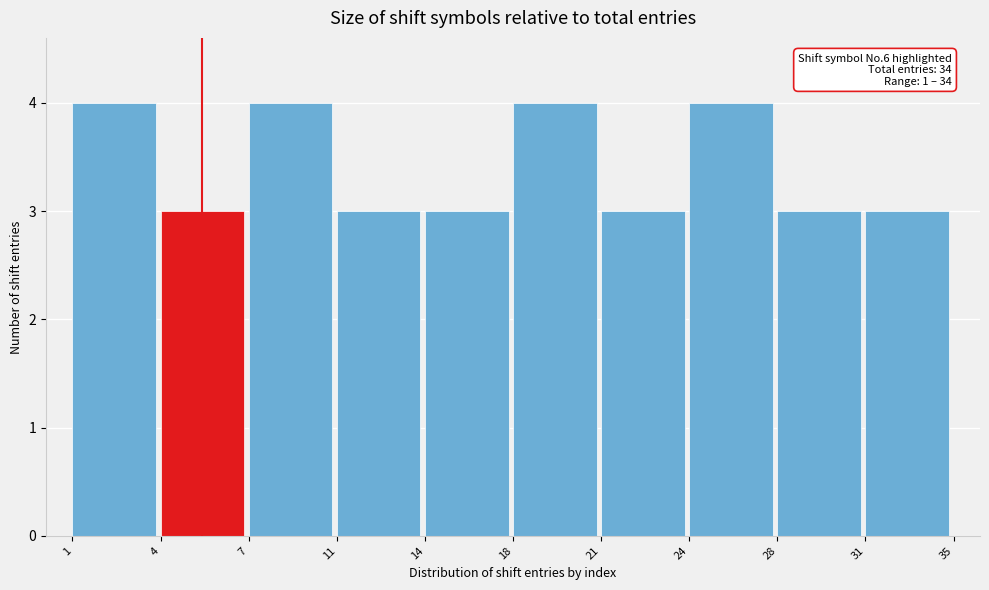

Reading right to left, list all the values displayed in this chart.

3	3	4	3	4	3	3	4	3	4